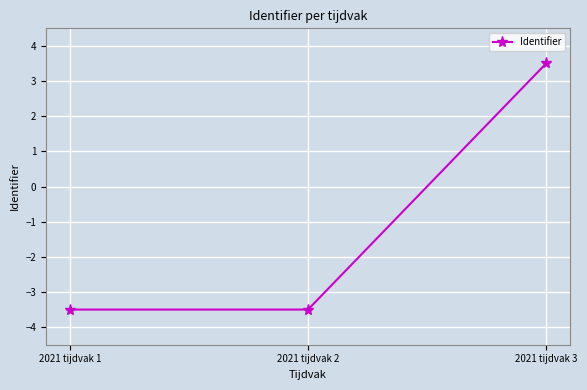

What is the value of the 1st point from the left?

-3.5